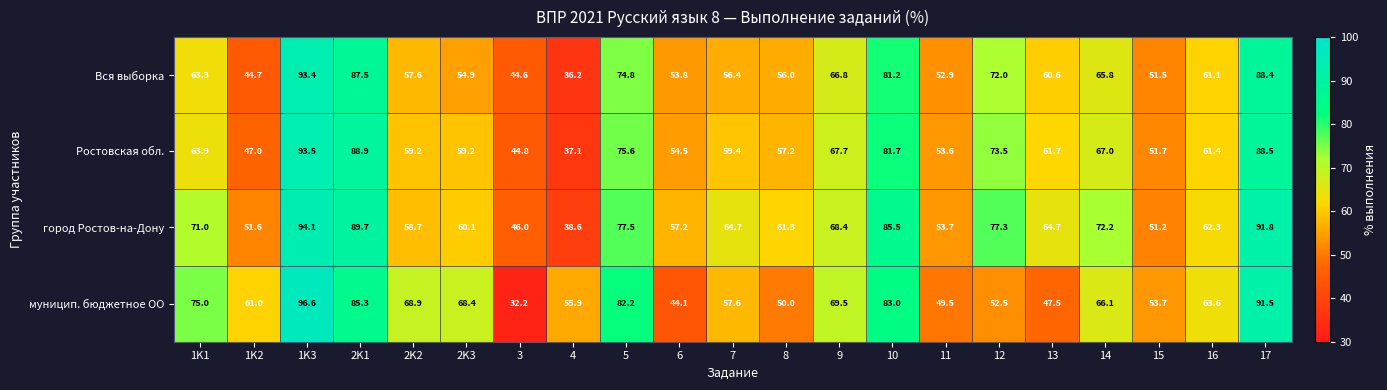

At which label does Ростовская обл. first exceed 61?

1K1